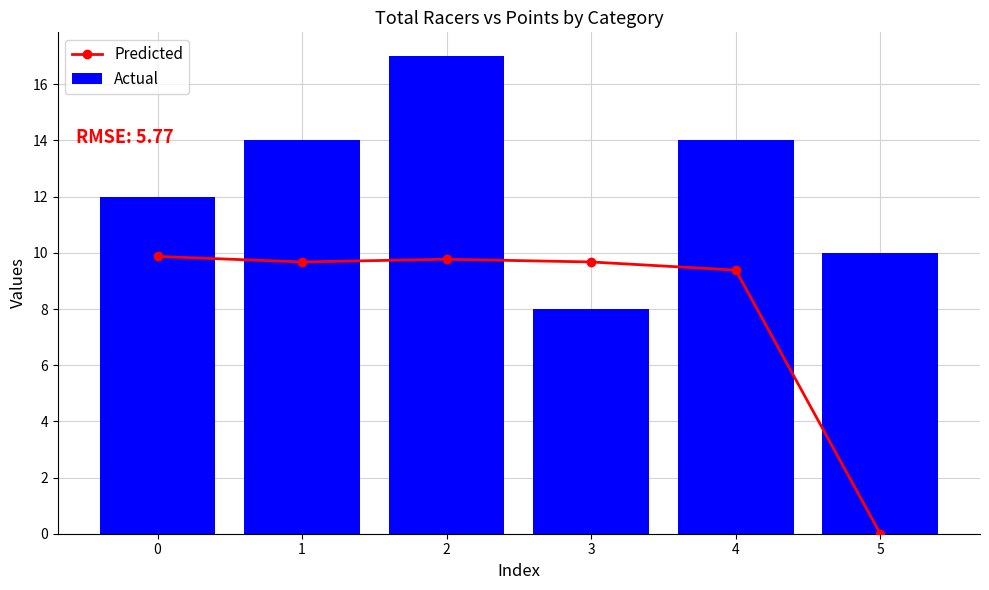

Are the bars horizontal?

No